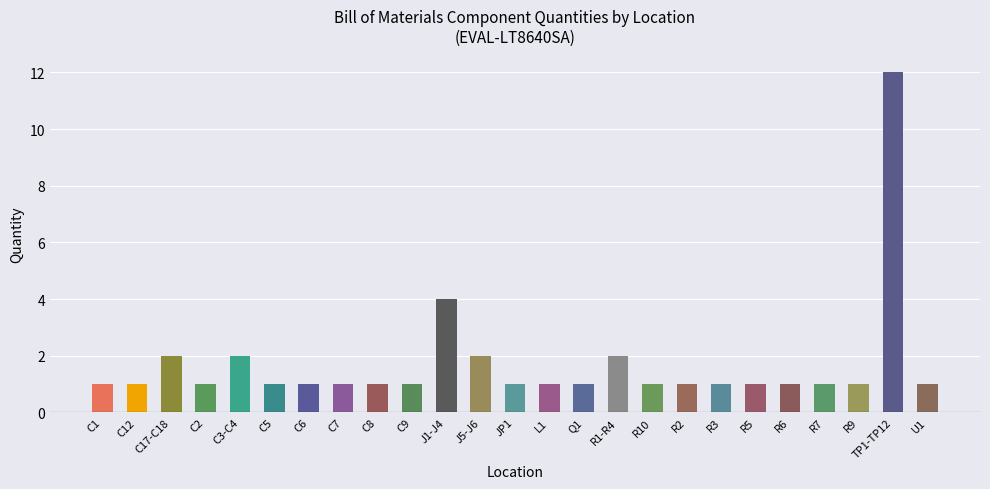

List the labels in order of value, smallest first.

C1, C12, C2, C5, C6, C7, C8, C9, JP1, L1, Q1, R10, R2, R3, R5, R6, R7, R9, U1, C17-C18, C3-C4, J5-J6, R1-R4, J1-J4, TP1-TP12